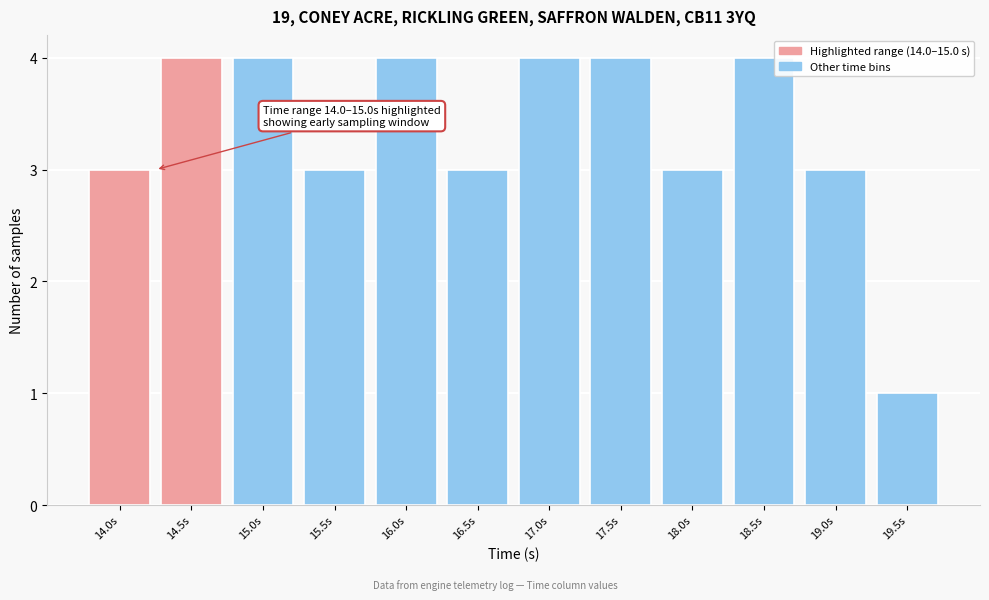

Reading left to right, transcribe all the data shown in this chart.

3	4	4	3	4	3	4	4	3	4	3	1